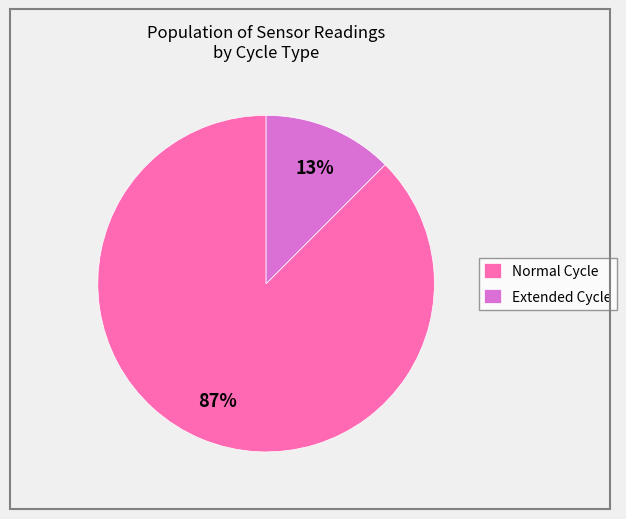

To the nearest percent, what portion does Extended Cycle represent?

13%